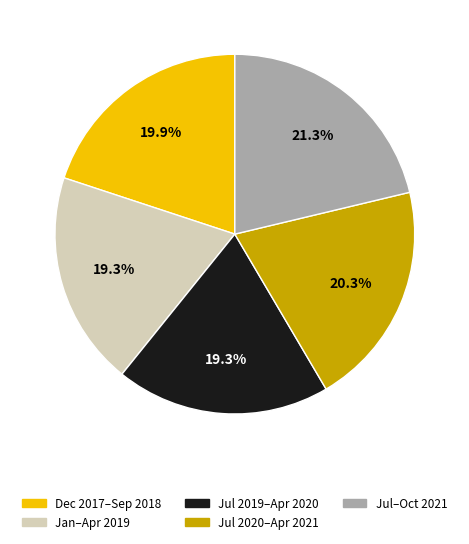

Approximately how many times larger is the value at Jul 2019–Apr 2020 compared to Jul–Oct 2021?

0.9